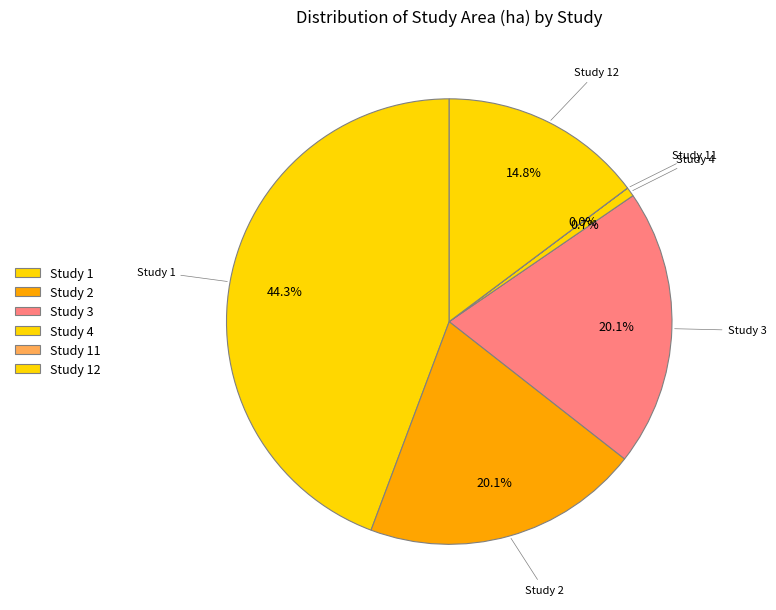

Which has a higher value, Study 3 or Study 1?

Study 1